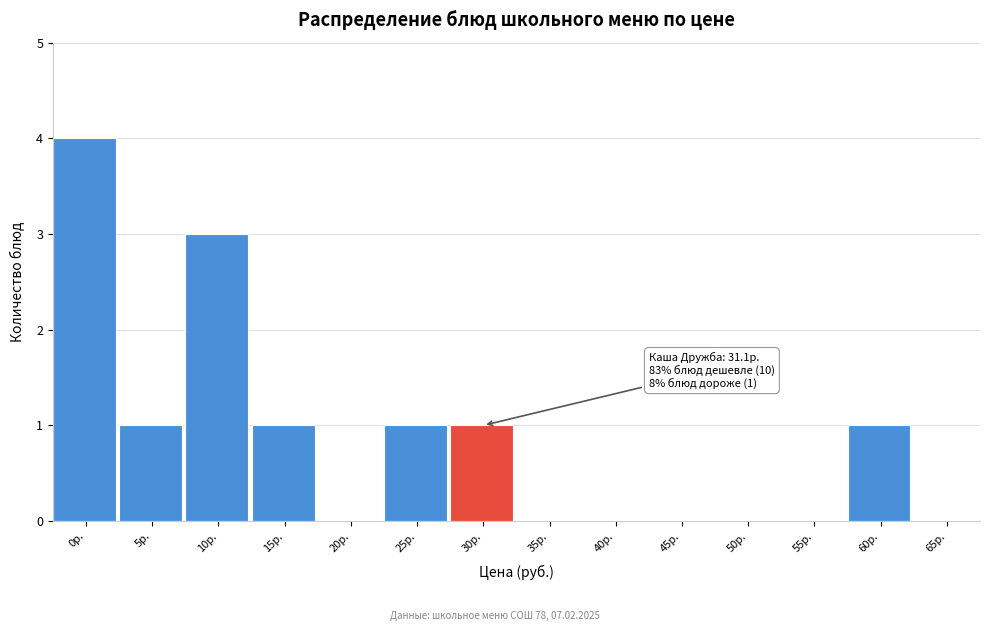

Reading left to right, list all the values displayed in this chart.

0р.=4	5р.=1	10р.=3	15р.=1	20р.=0	25р.=1	30р.=1	35р.=0	40р.=0	45р.=0	50р.=0	55р.=0	60р.=1	65р.=0